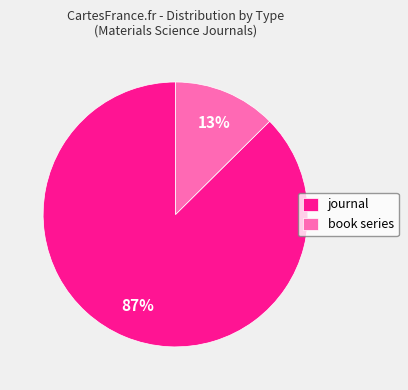

Do journal and book series together represent more than half of the pie?

Yes